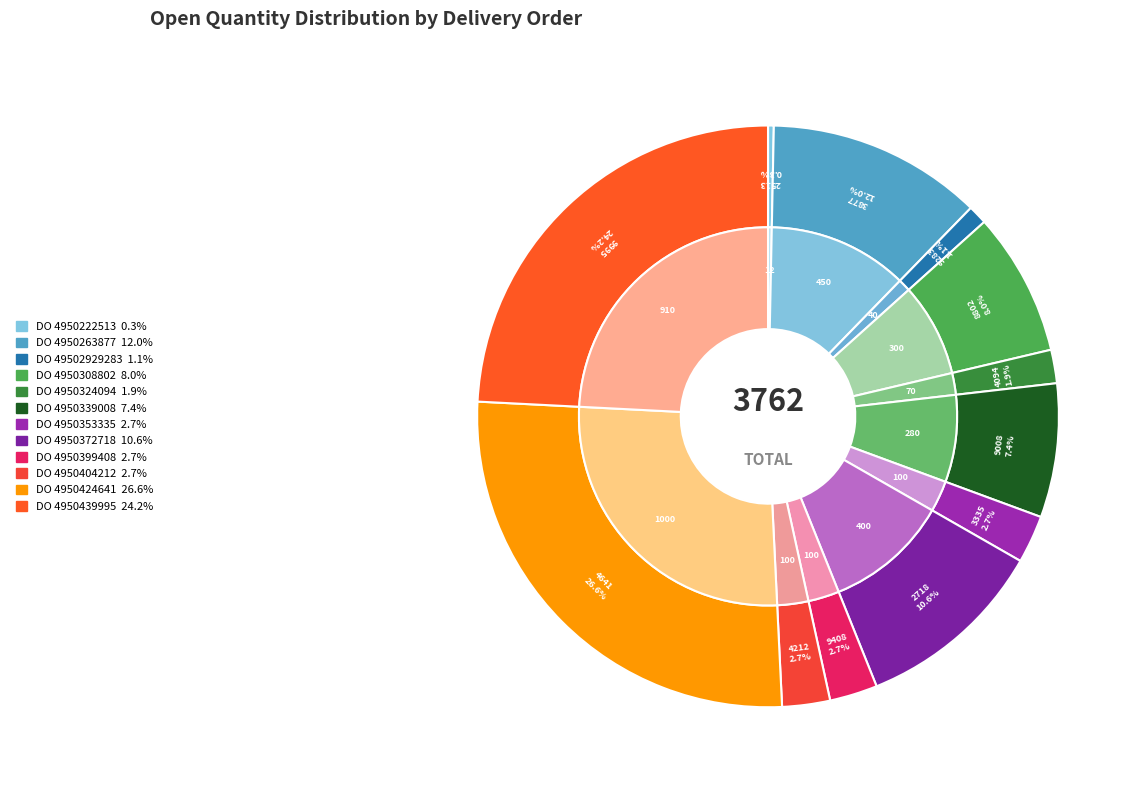

Is it true that 4950372718 is 11% of the pie?

True